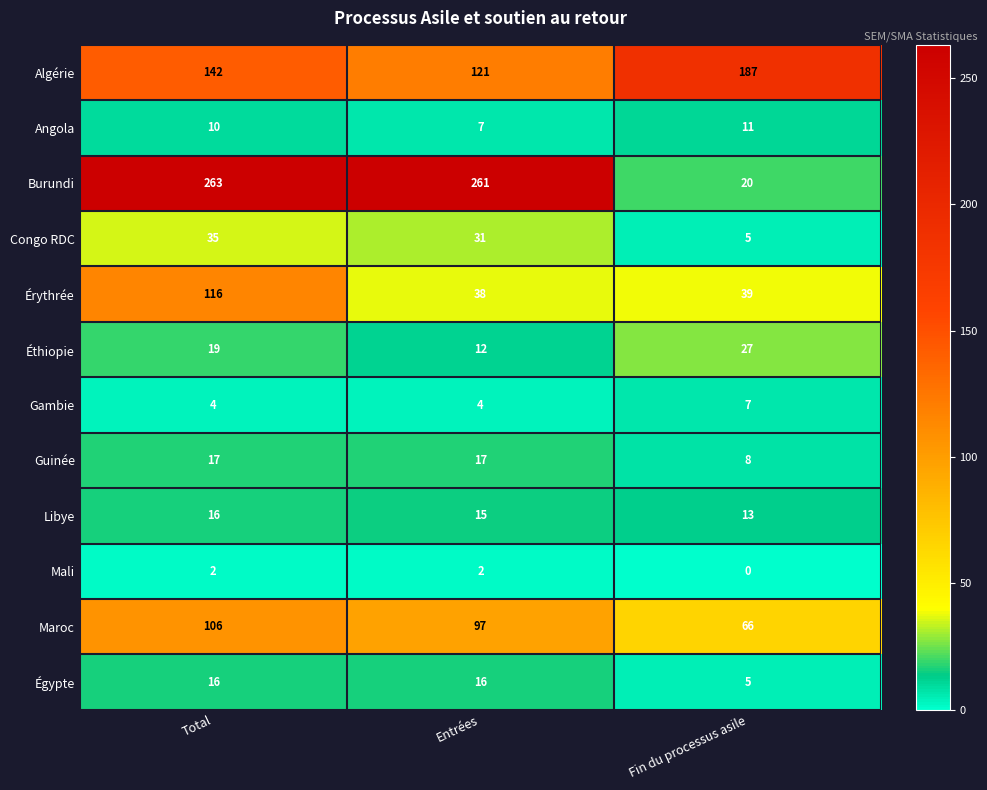

Is it true that Mali equals -1 at Fin du processus asile?

False